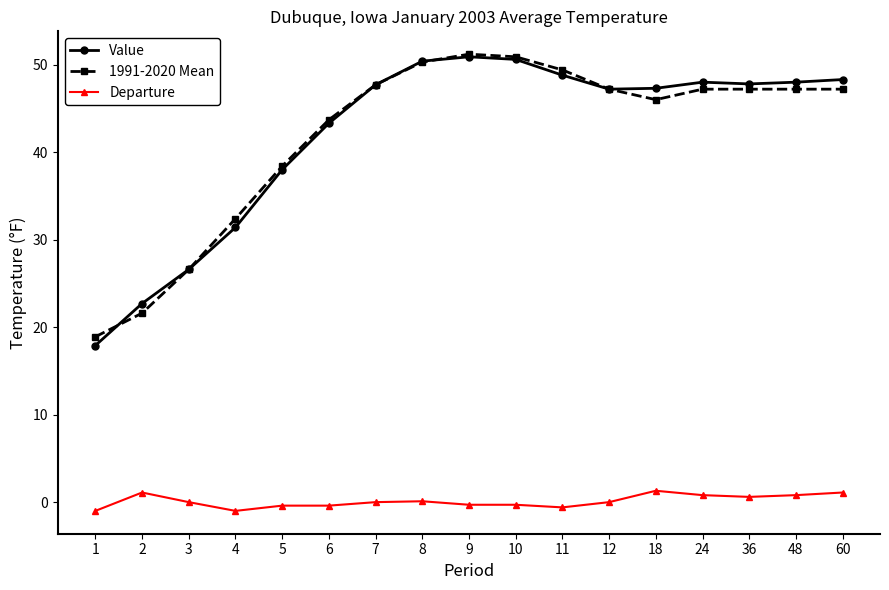

Is this an area chart (filled region under the line)?

No